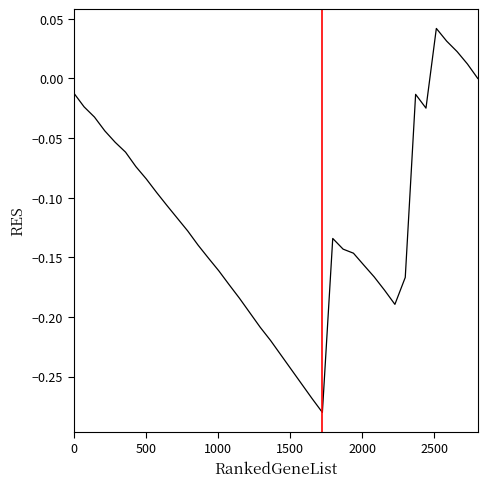

Does the chart have visible grid lines?

No